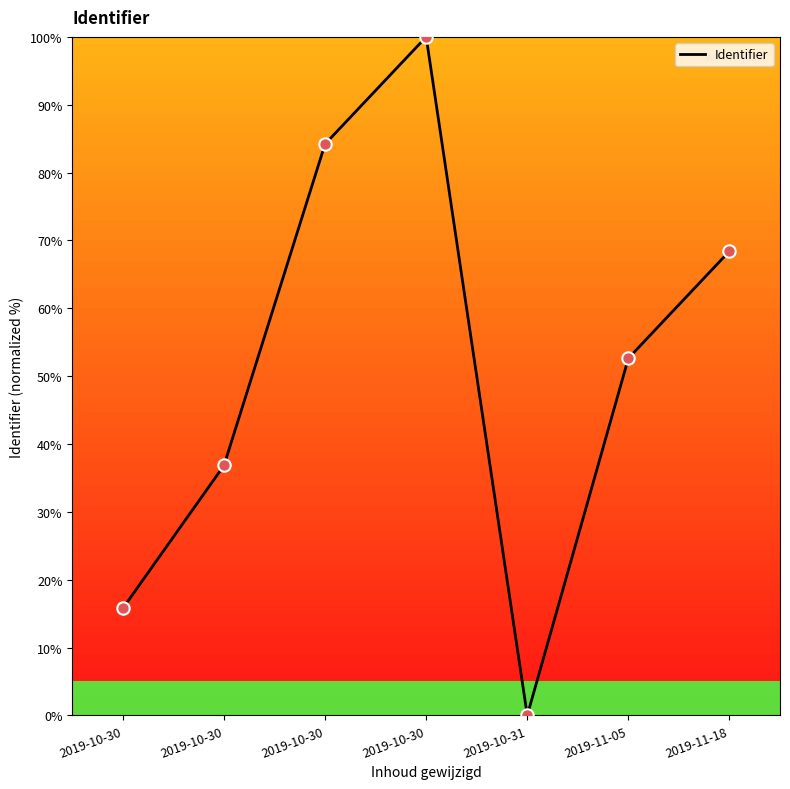

What is the change in value from 2019-10-30 to 2019-10-31?

-100.0